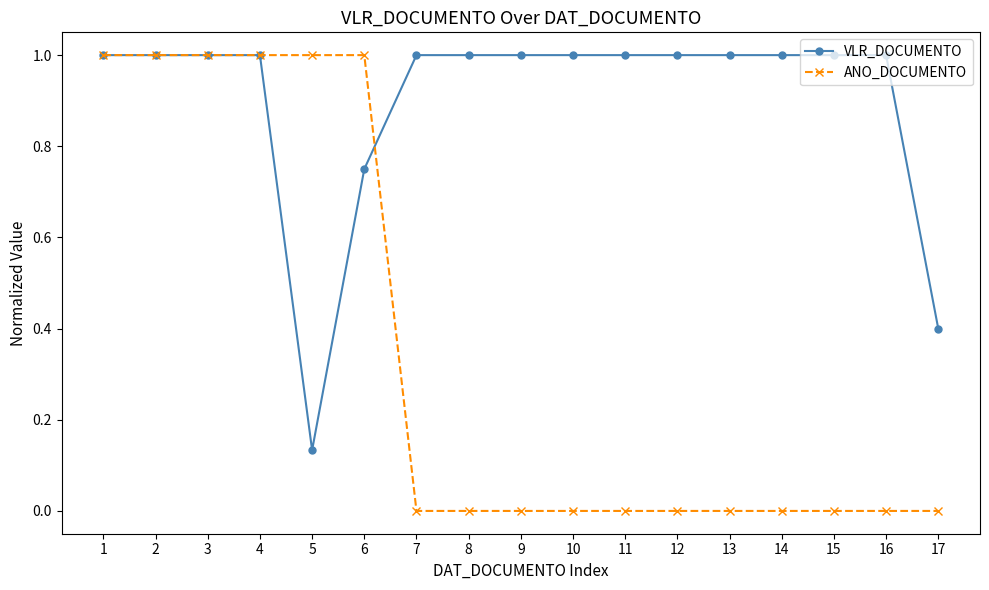

What is the value of the VLR_DOCUMENTO point at the 9th from the left?

1.0